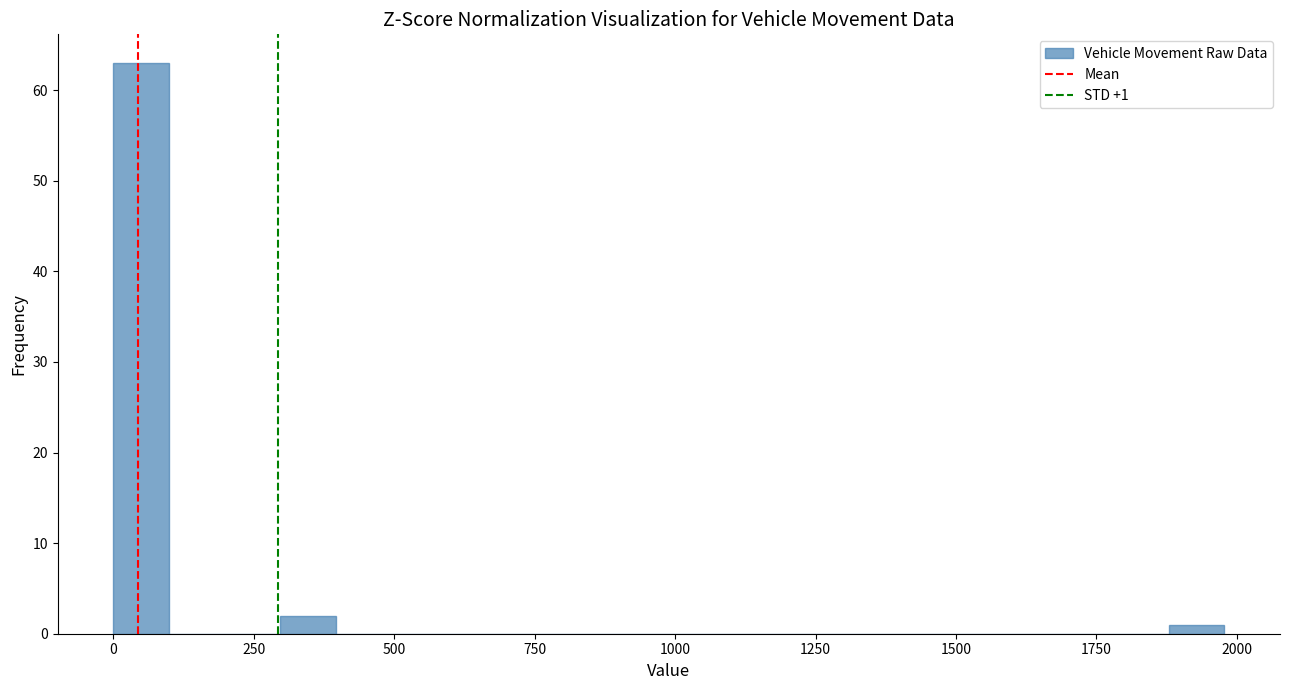

Around what value on the x-axis is the tallest bar? Give the approximate position of its centre, as read against the axis.

50